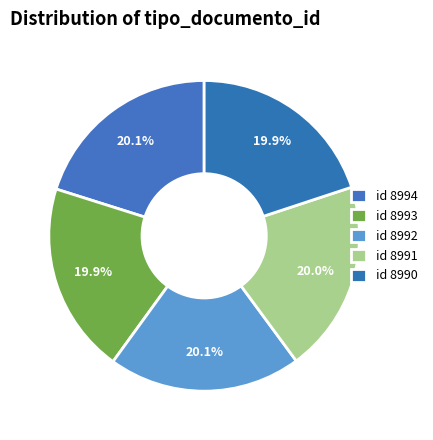

Count the number of slices in the pie.

5